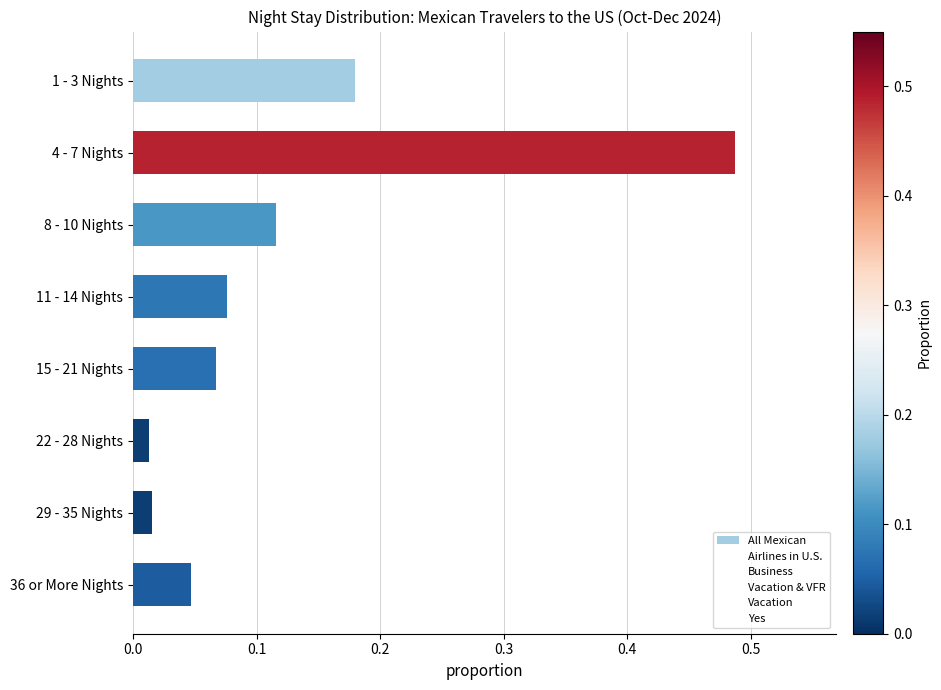

What is the label of the 6th bar from the bottom?

8 - 10 Nights